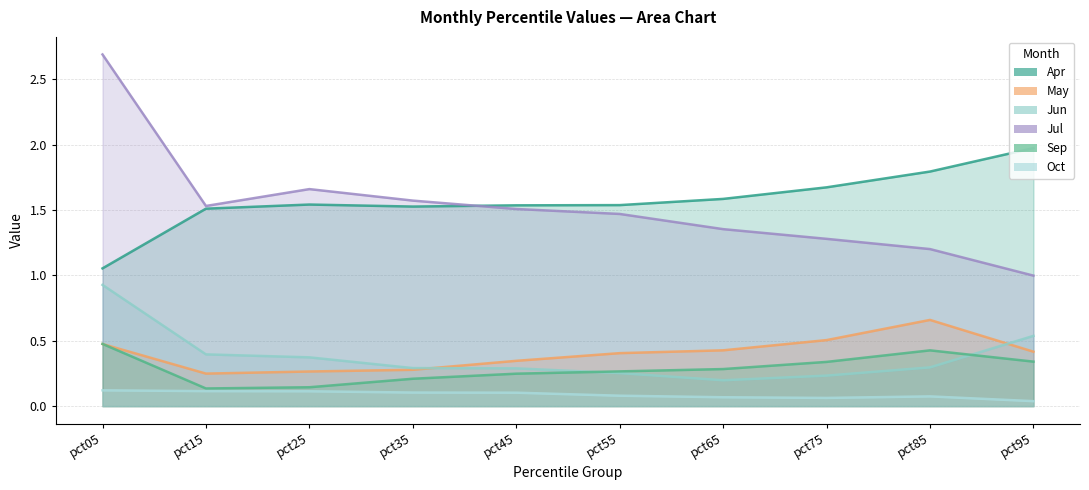

Which series has the largest total across all categories?

Apr